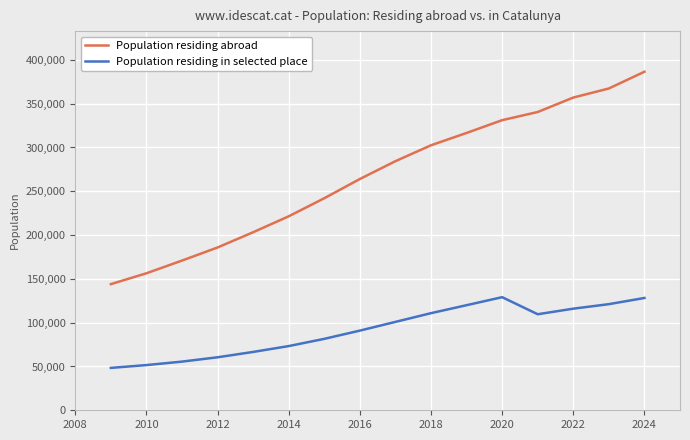

Which series has the widest spread of values?

Population residing abroad